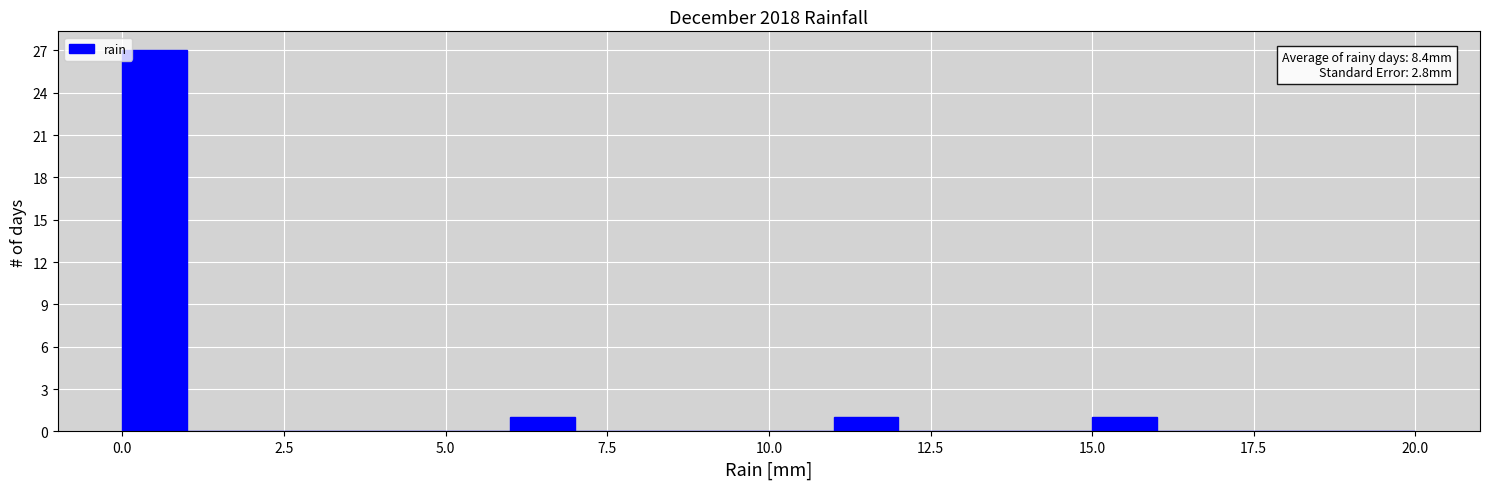

Read against the x-axis, roughly where is the centre of the tallest bar?

0.5